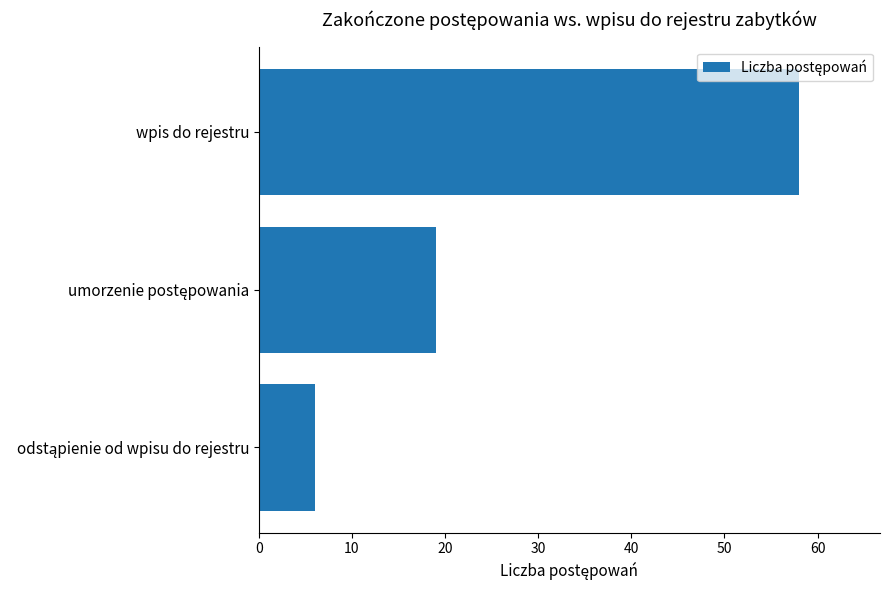

Is it true that the value at wpis do rejestru is 25?

False